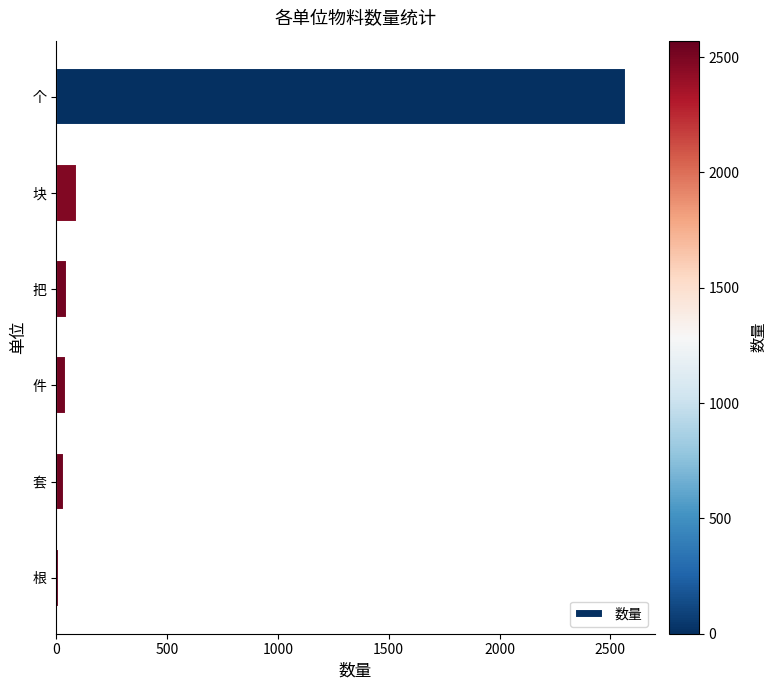

Which has a higher value, 个 or 根?

个